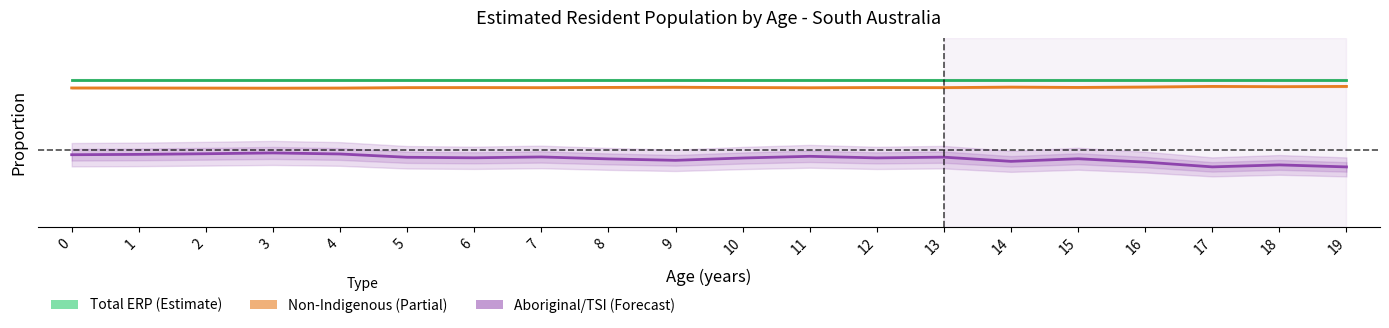

Is the value of Total ERP at 12 greater than the value of Non-Indigenous at 18?

Yes